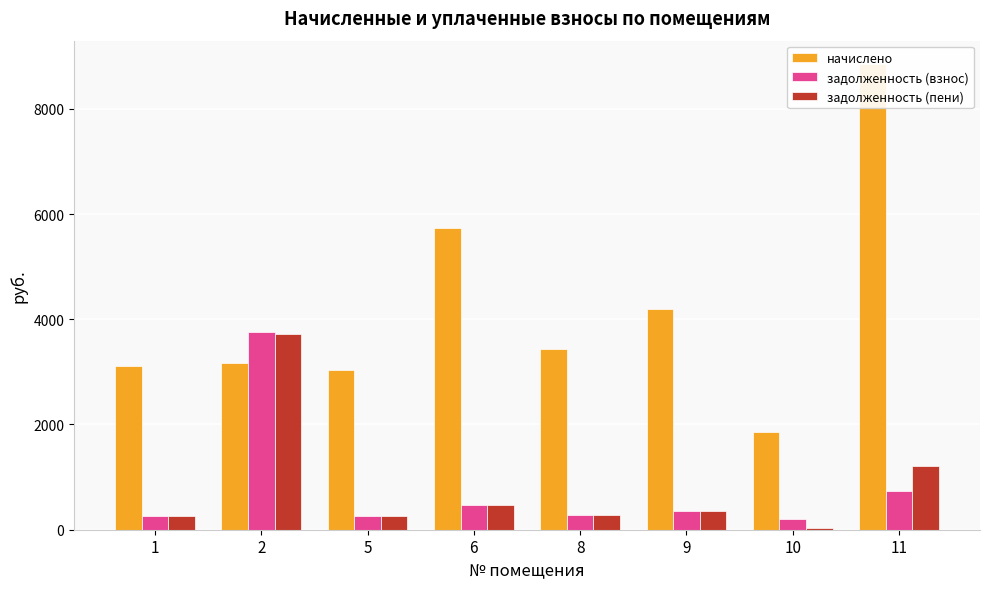

What is the average value of the задолженность (пени) series?

824.3